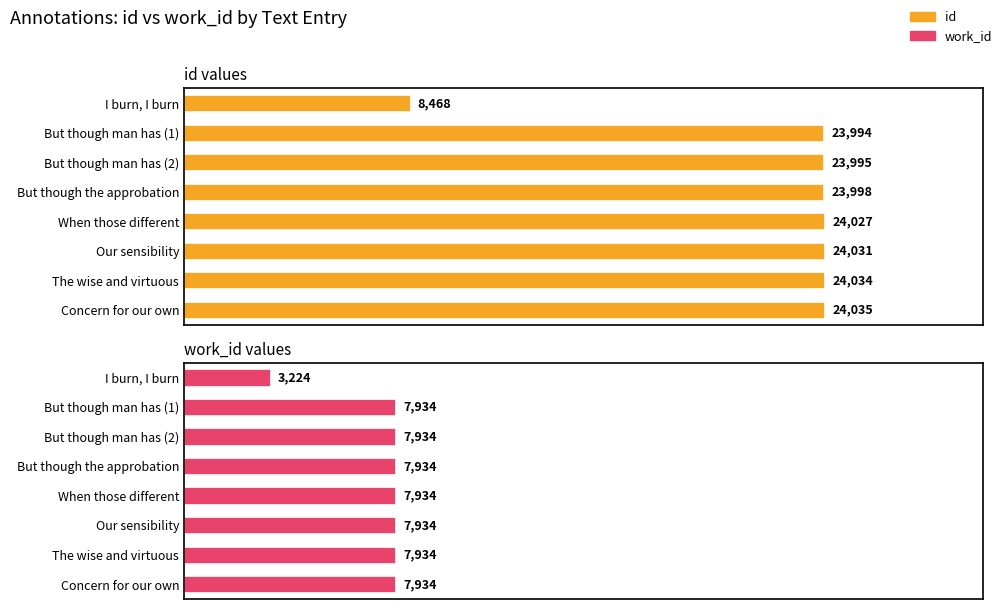

What is the value of the id values bar at the 1st from the left?

8468